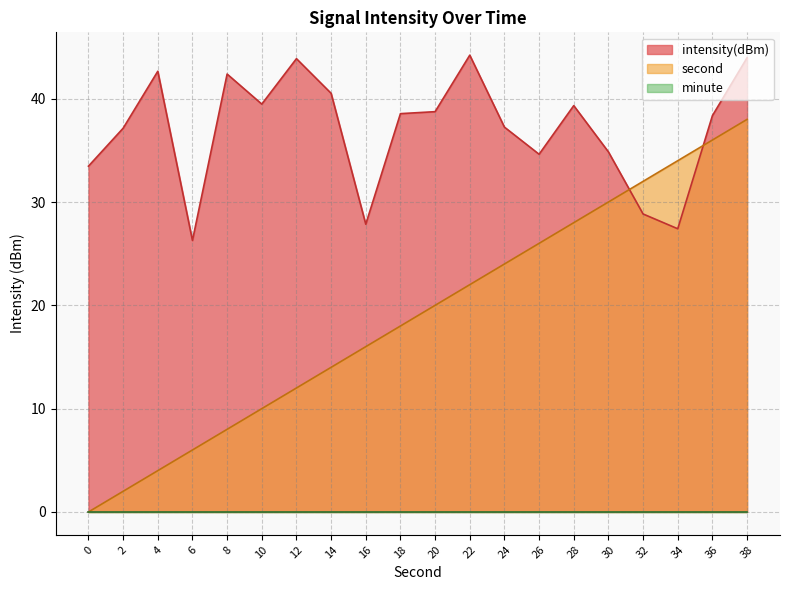

The value of second at 26 is 13.4. True or false?

False